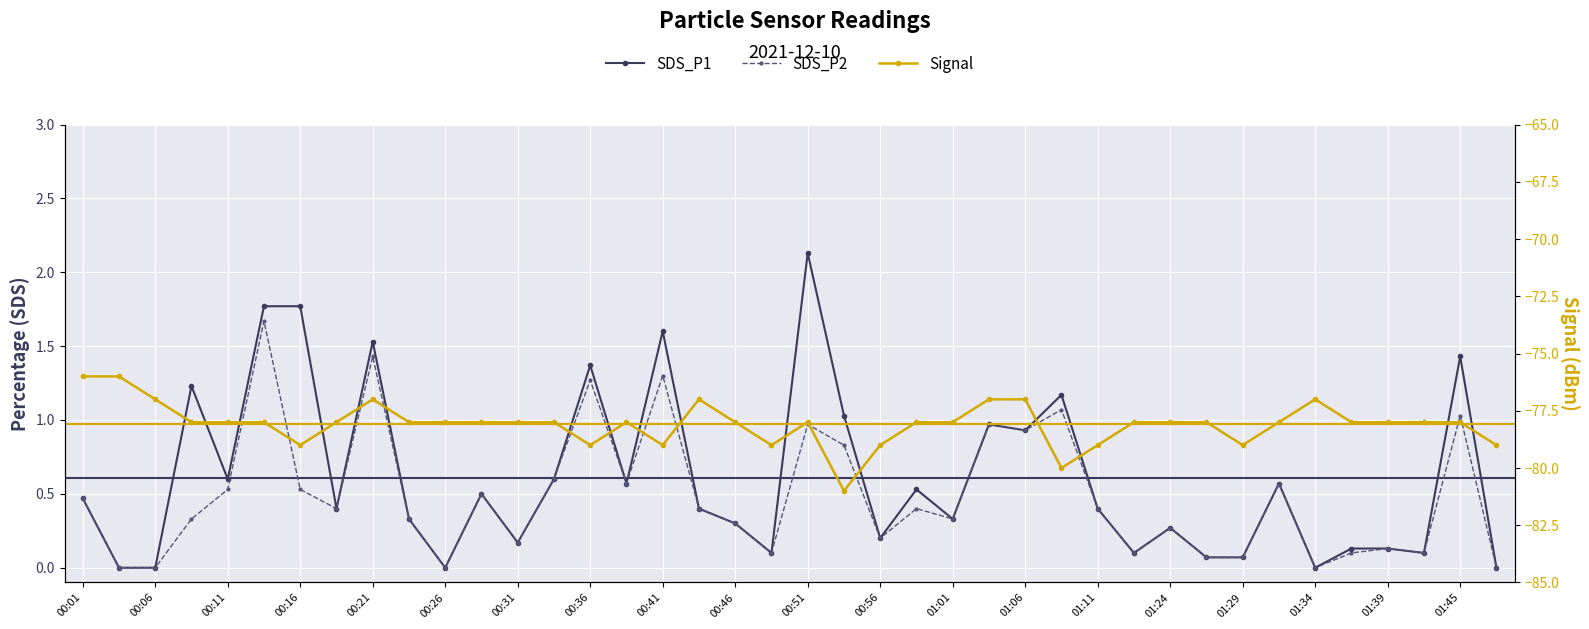

What value does the SDS_P2 series have at 35?

0.1